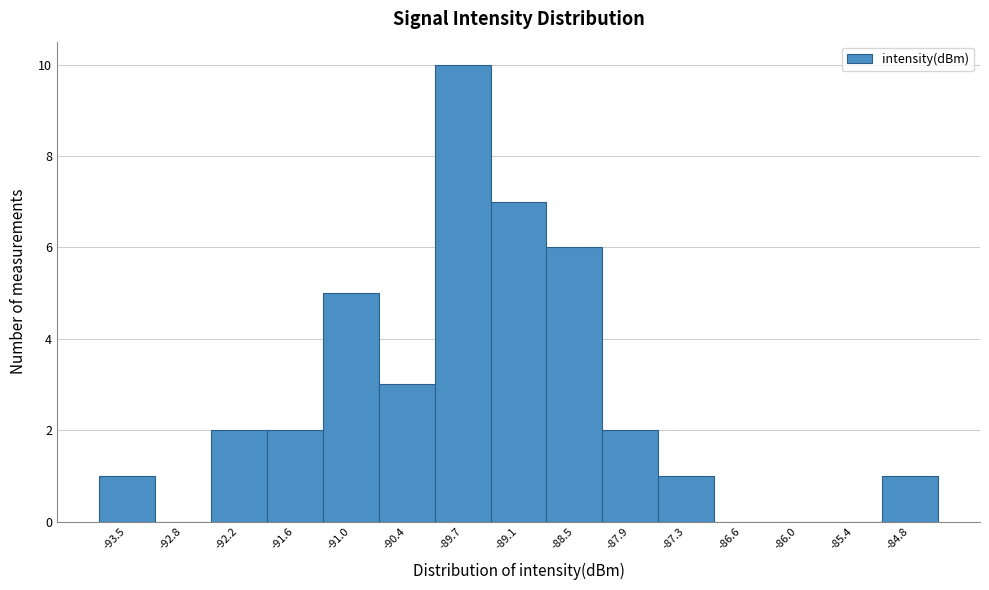

Over which range of the x-axis is the bar tallest?

-90.1 to -89.4